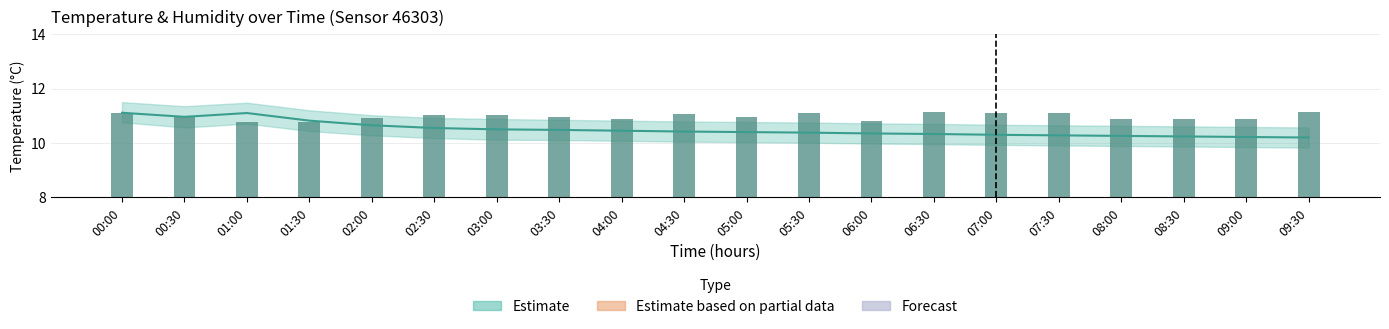

Reading left to right, what are all the values shown in this chart?

11.1	11.0	10.8	10.8	10.9	11.0	11.0	10.9	10.9	11.1	11.0	11.1	10.8	11.1	11.1	11.1	10.9	10.9	10.9	11.1